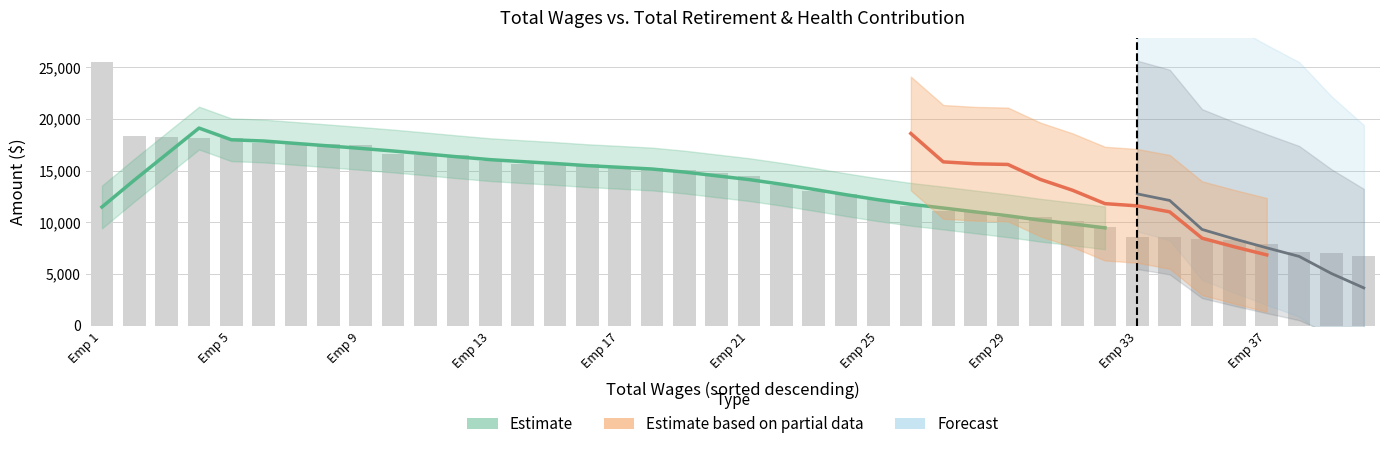

Is it true that the value at 38 is 7032.3?

True